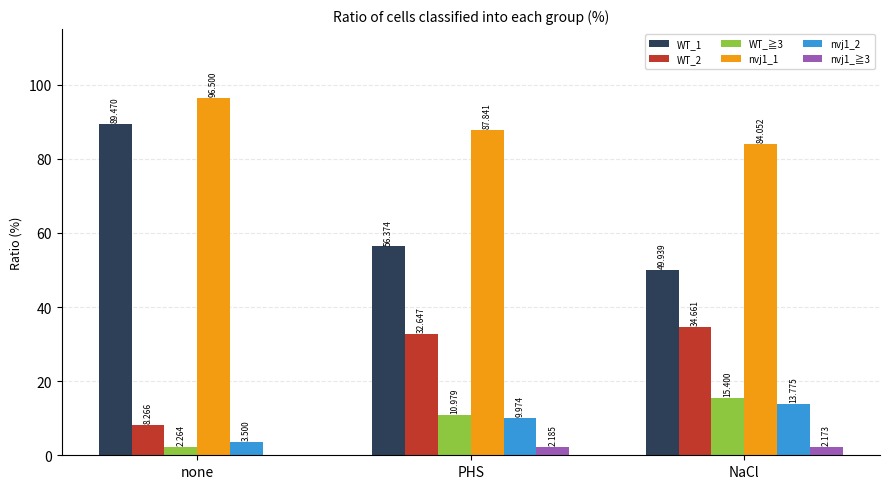

Which category has the highest value across all series?

none